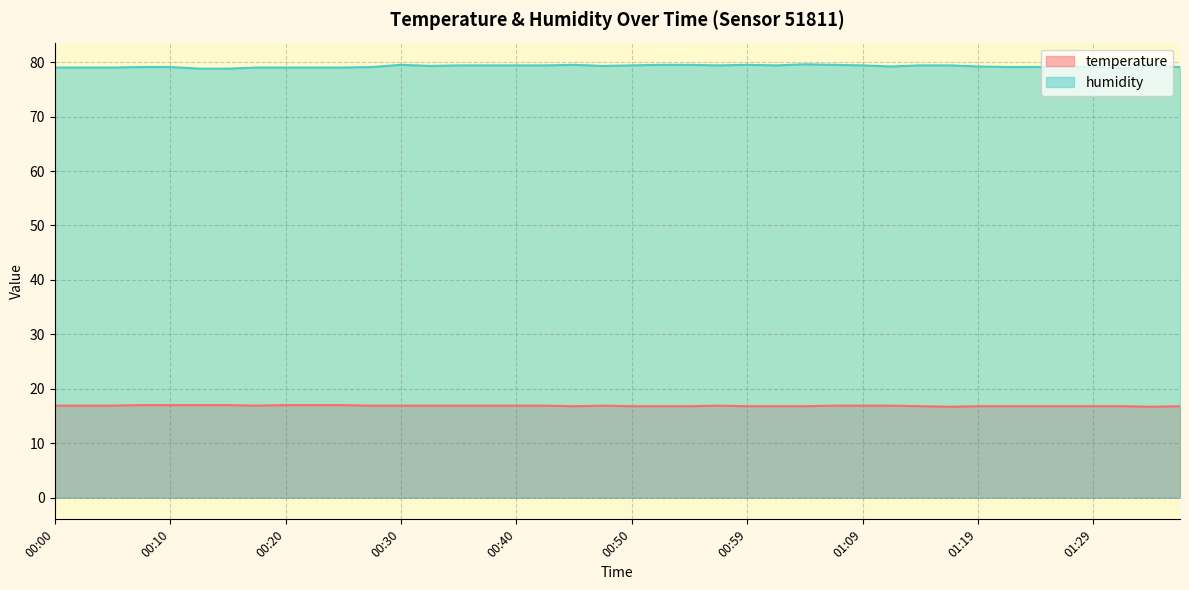

Is it true that humidity equals 141.5 at 00:08?

False